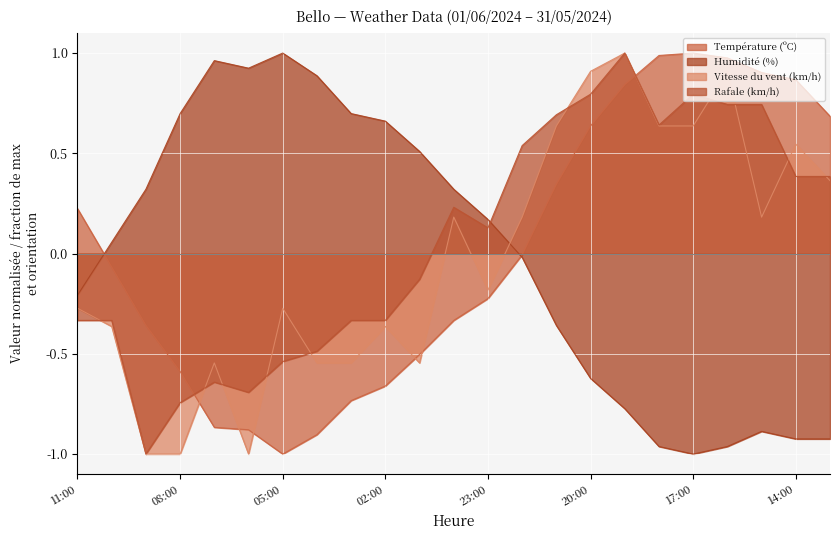

Is it true that Humidité (%) equals -0.0 at 22:00?

True